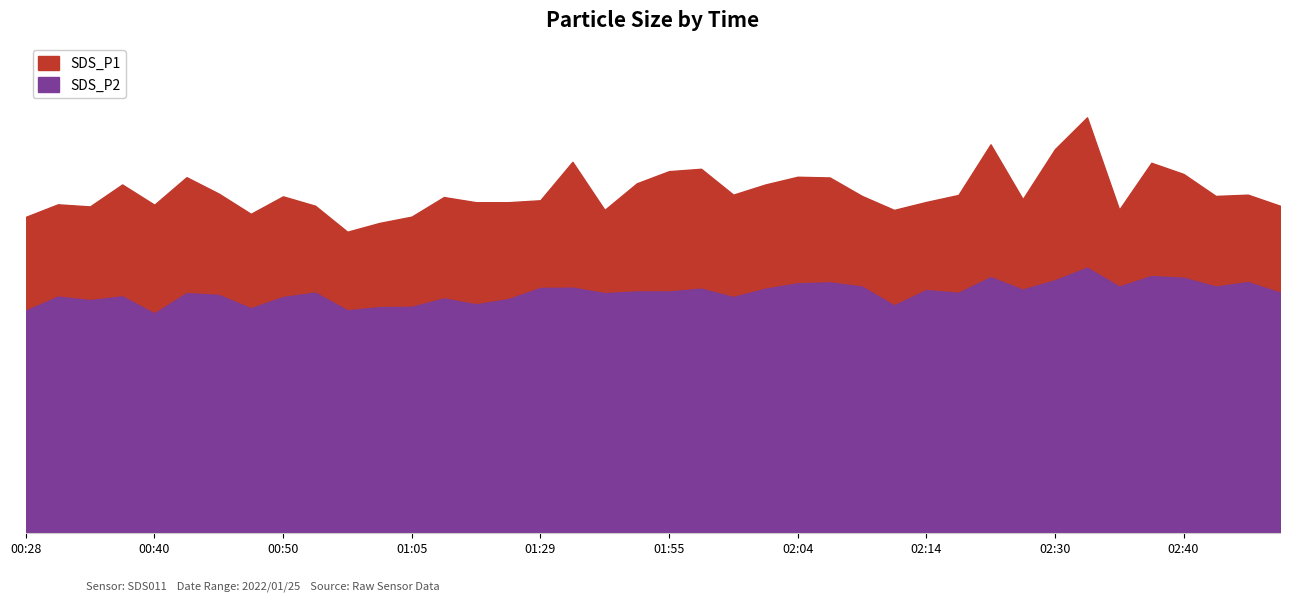

How many data points in SDS_P1 are above 24?

21